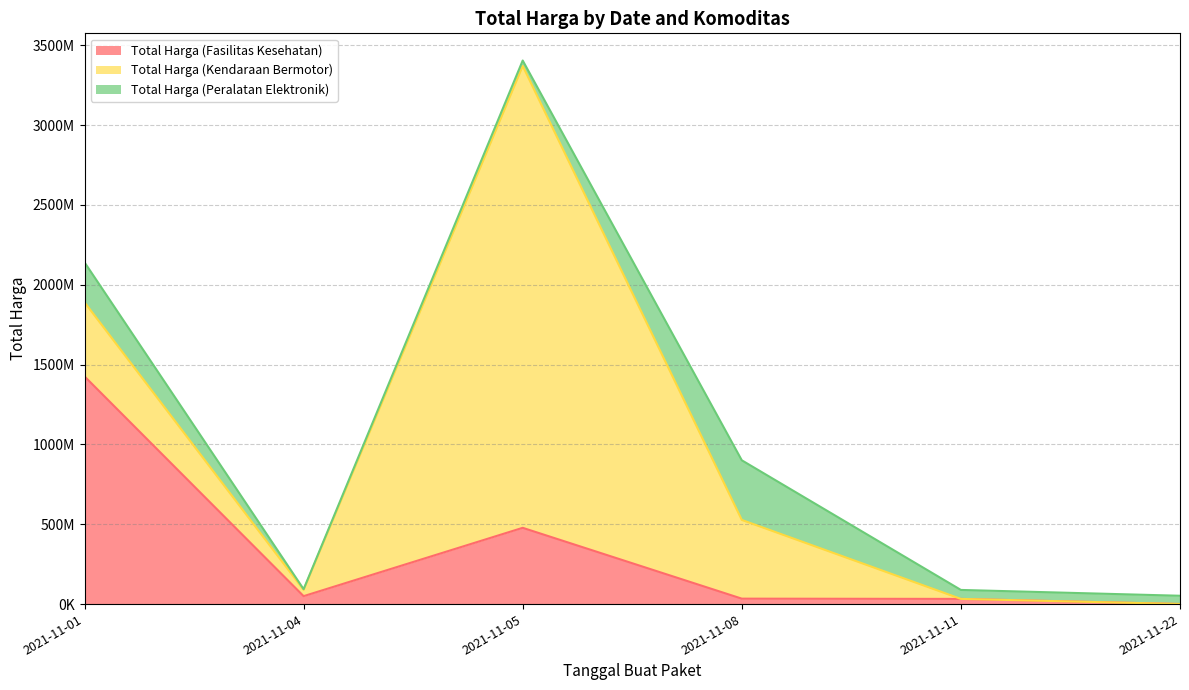

Which label corresponds to the smallest value in the chart?

2021-11-11